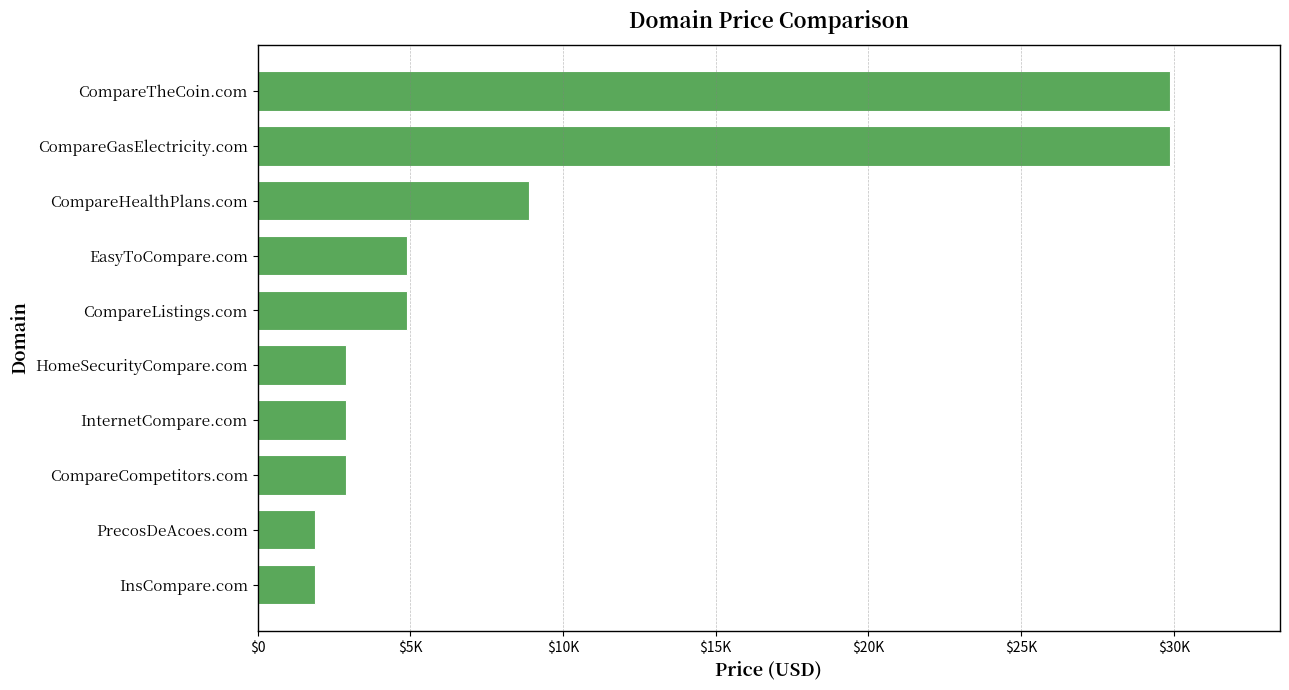

Where is the data nearest to the value 15888?

CompareHealthPlans.com